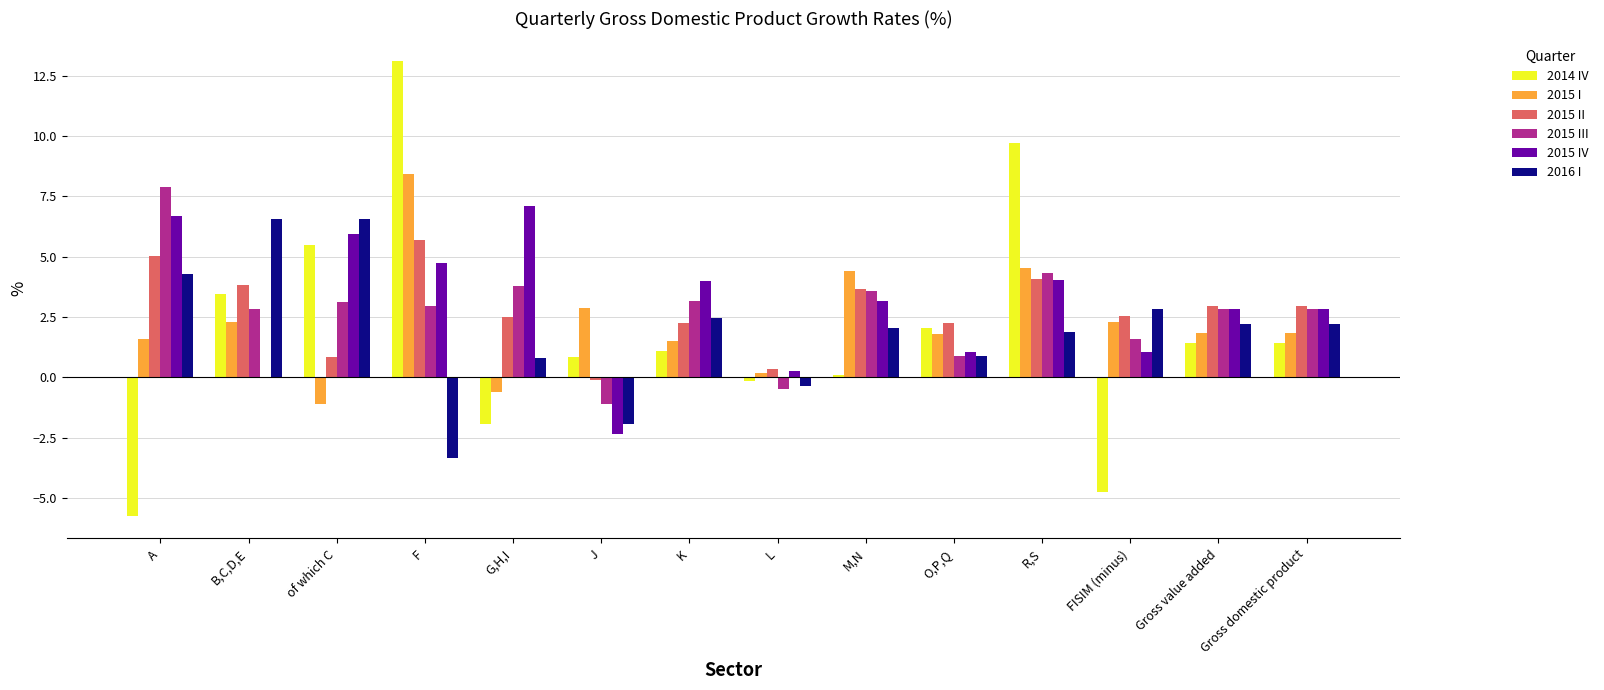

Is it true that 2015 IV equals 5.9 at of which C?

True